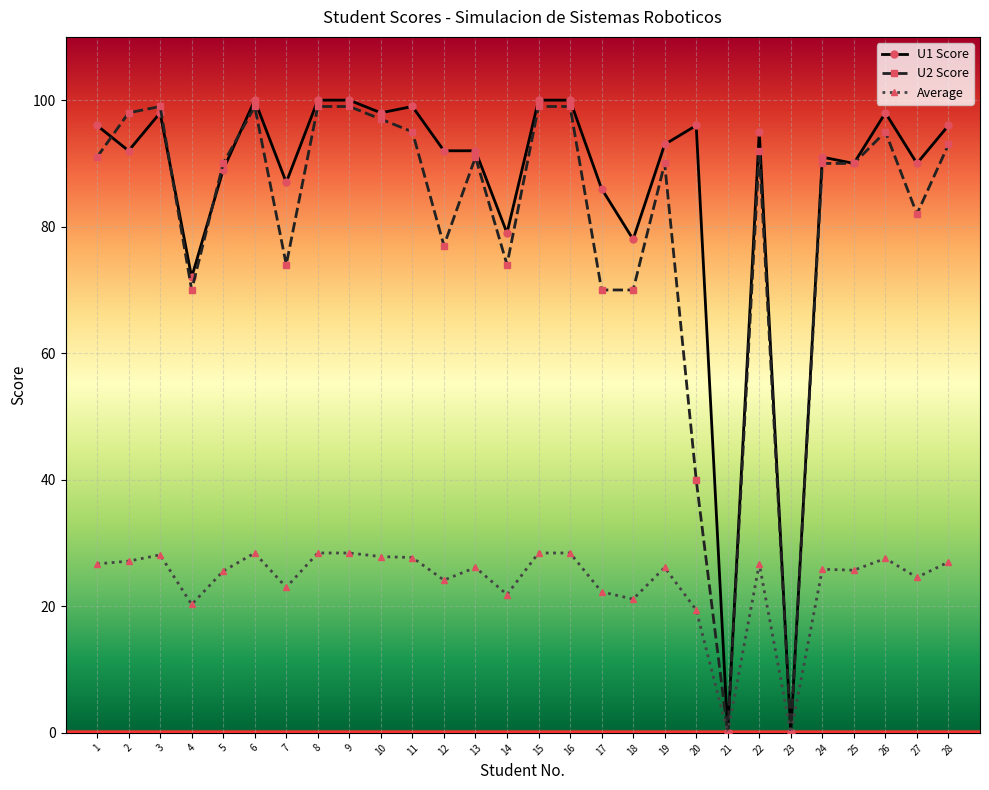

What is the maximum value shown in the chart?

100.0